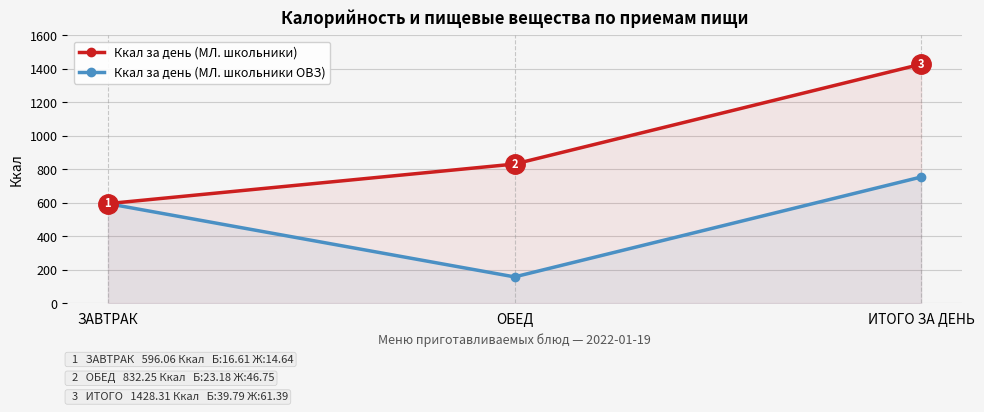

Does the chart display data point markers on the line(s)?

Yes